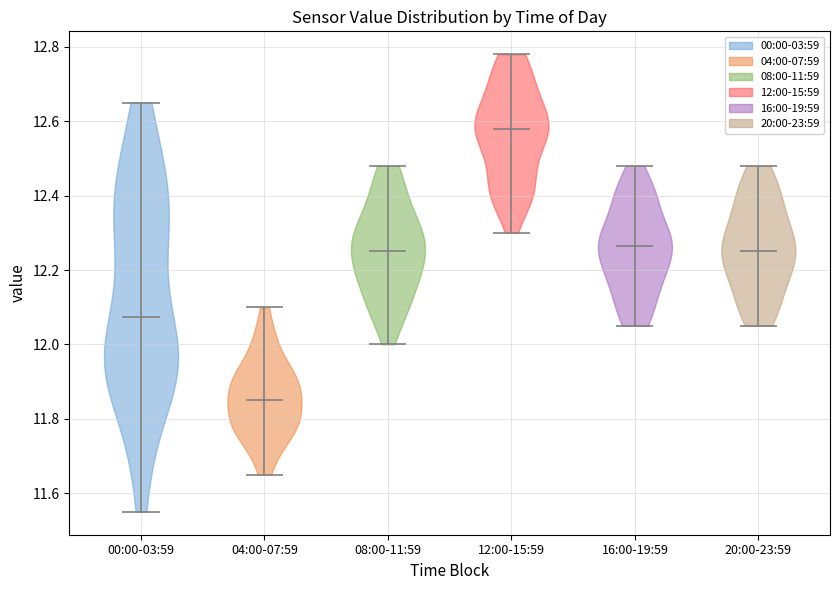

Reading left to right, read every violin against the y-axis: where its median line is, and the lowest and highest points it reaches. The values are not printed on the chart, so give them approximately, as read against the axis.

00:00-03:59: median line 12.08, lowest point 11.56, highest point 12.66
04:00-07:59: median line 11.86, lowest point 11.66, highest point 12.10
08:00-11:59: median line 12.26, lowest point 12.00, highest point 12.48
12:00-15:59: median line 12.58, lowest point 12.30, highest point 12.78
16:00-19:59: median line 12.26, lowest point 12.06, highest point 12.48
20:00-23:59: median line 12.26, lowest point 12.06, highest point 12.48